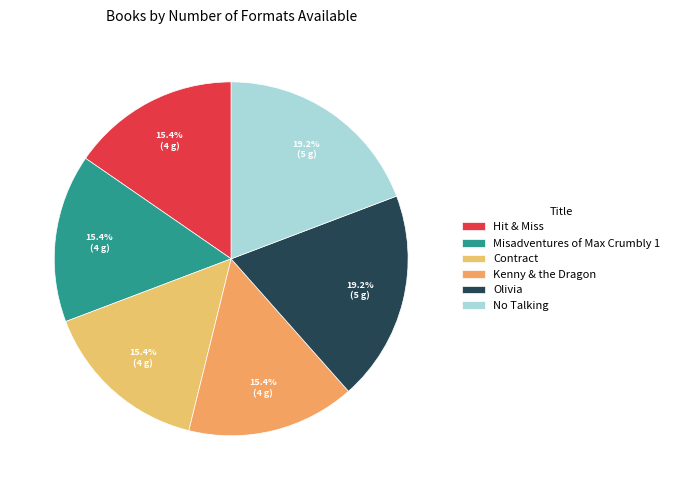

To the nearest percent, what percentage of the pie is Hit & Miss?

15%